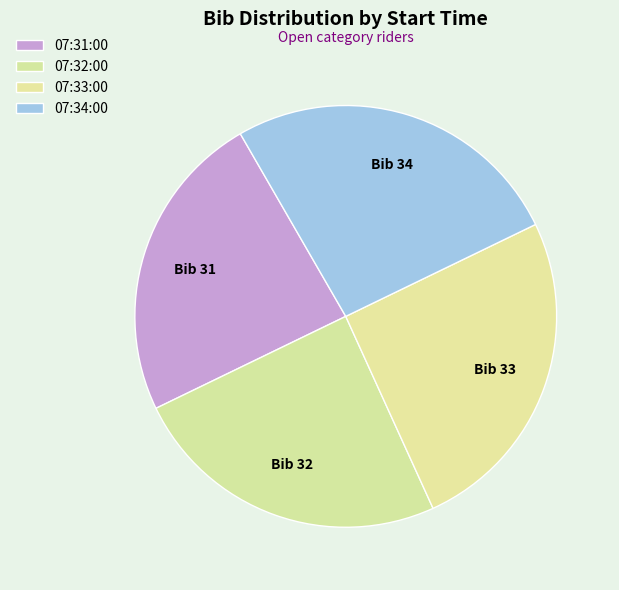

The 07:32:00 slice represents 19% of the pie. True or false?

False